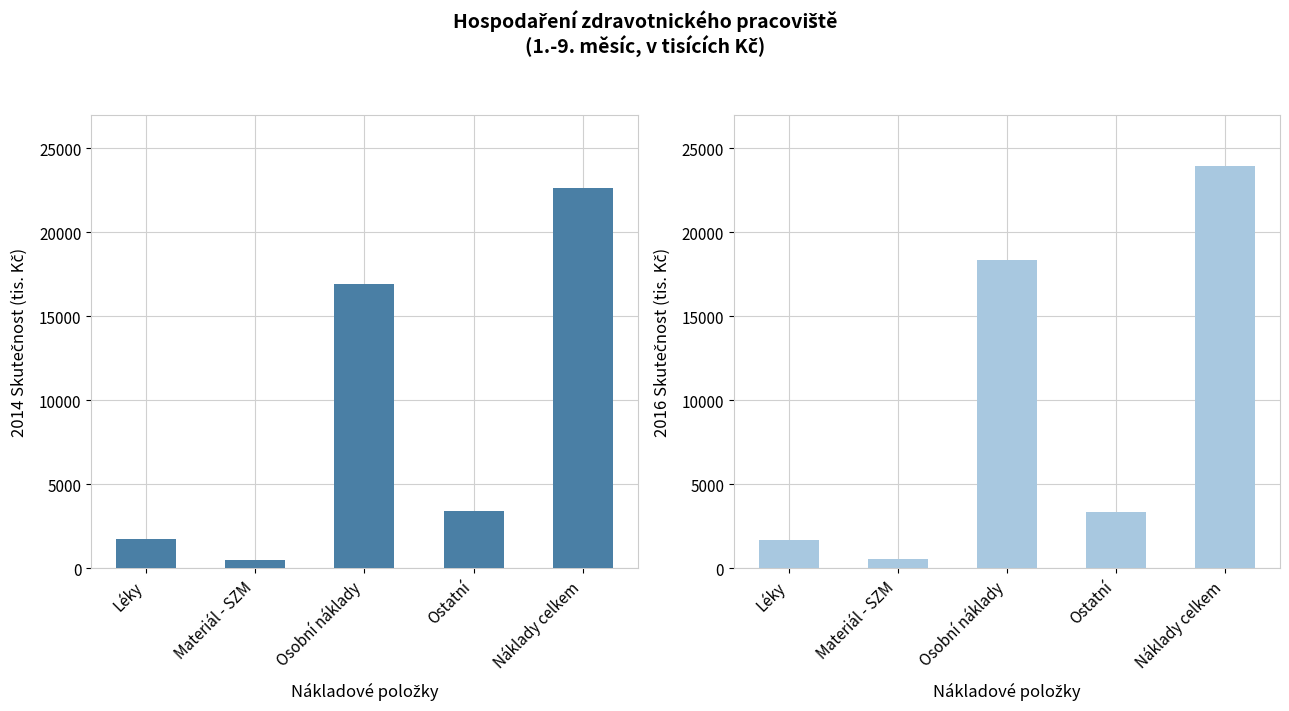

What is the sum of all 2014 Skutečnost values?

45225.0